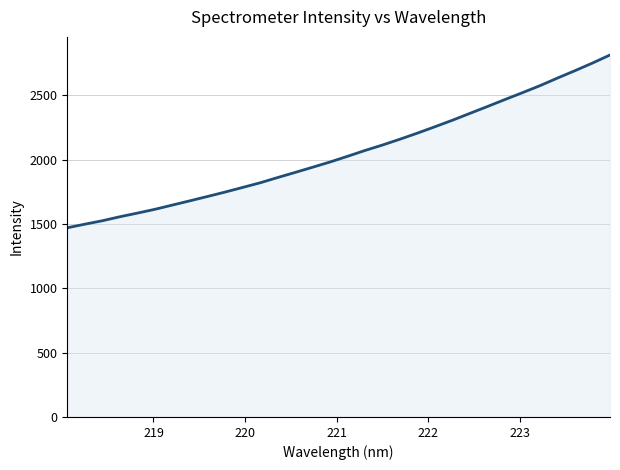

What is the greatest value displayed?

2813.7